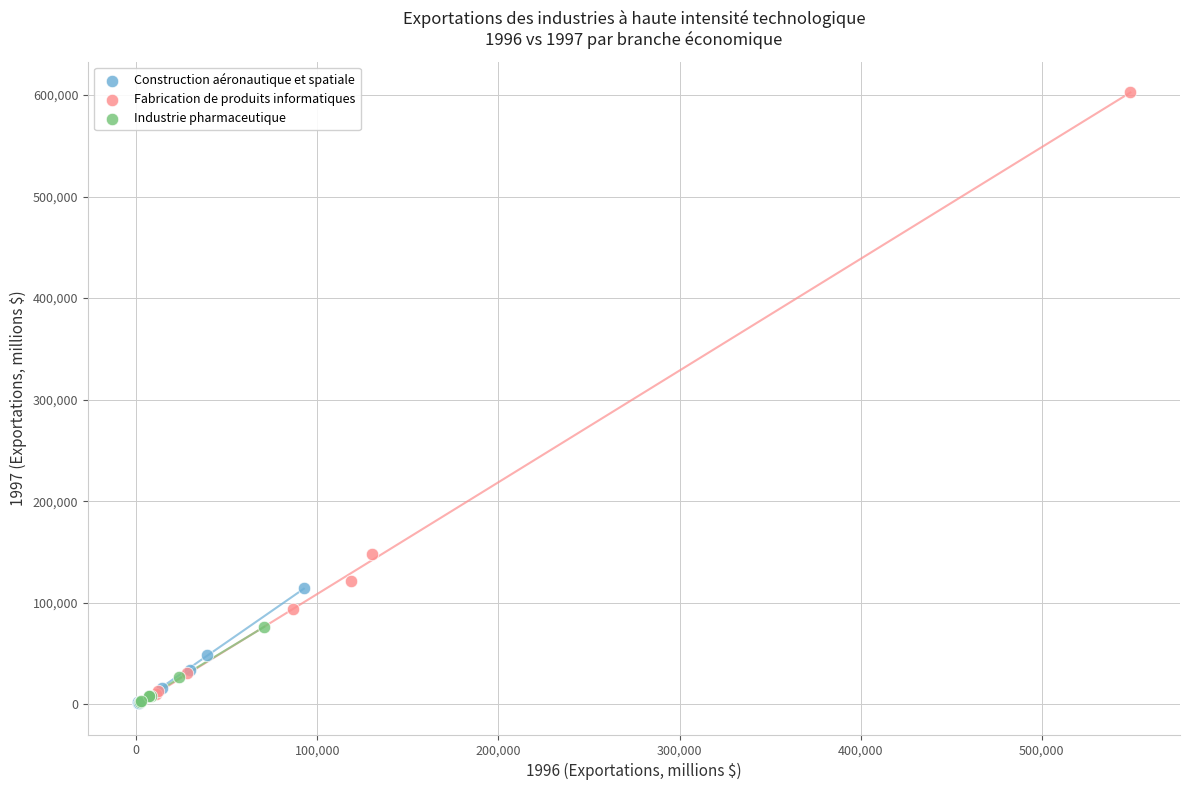

What are all the series names shown in the legend?

Construction aéronautique et spatiale, Fabrication de produits informatiques, Industrie pharmaceutique